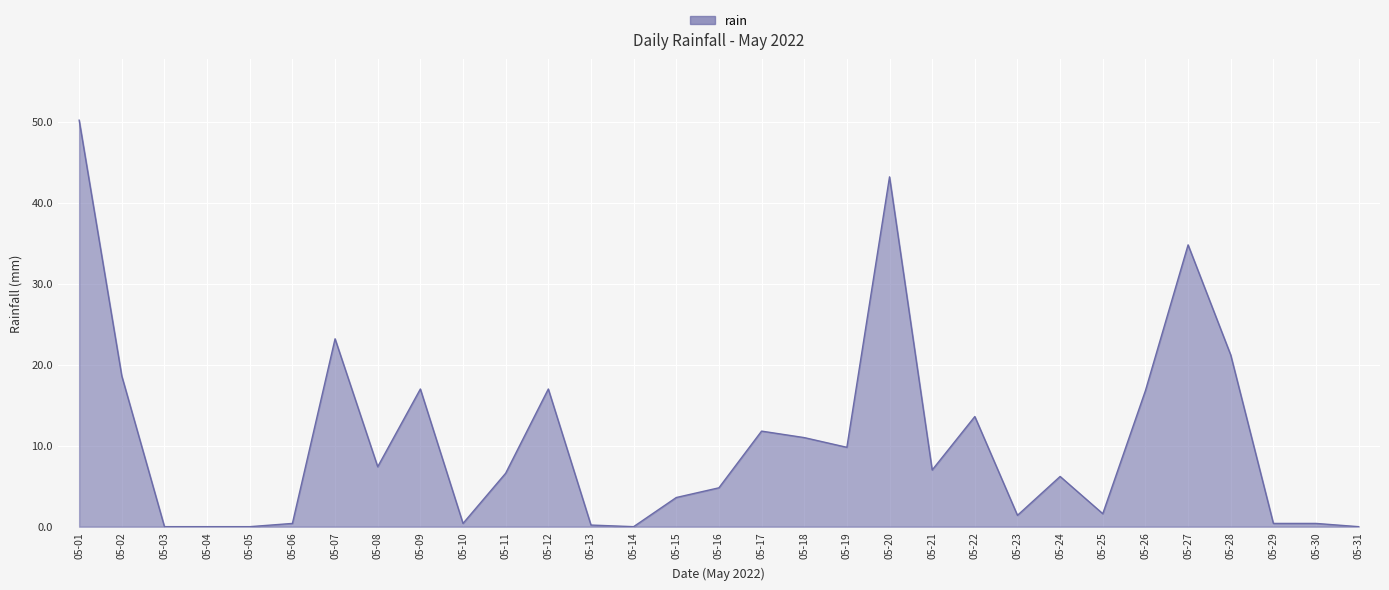

The chart shows a value of 5.3 at 05-09. True or false?

False